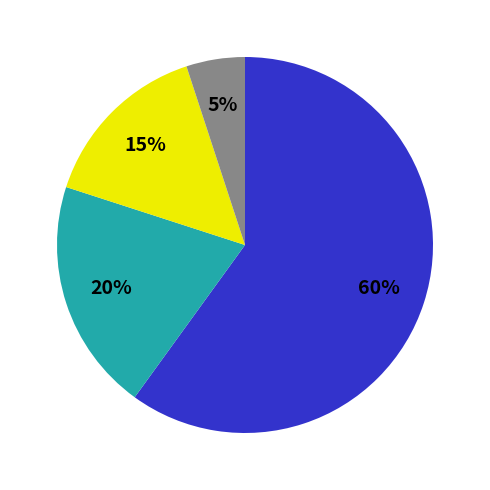

Count the number of slices in the pie.

4